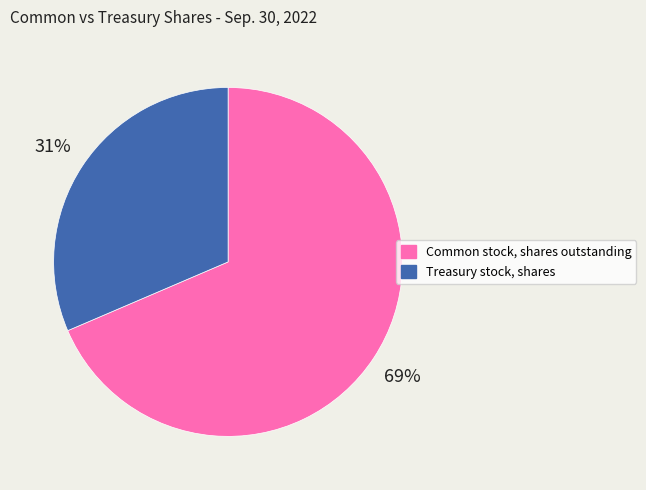

How many slices are in this pie chart?

2